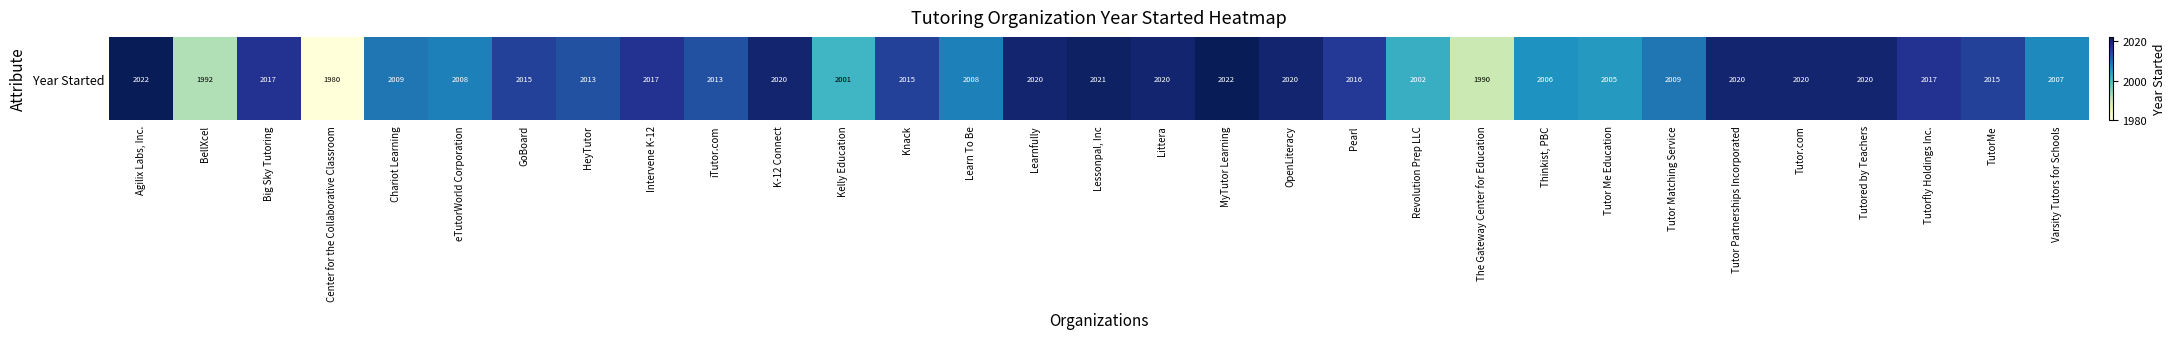

How many data points are above 2015?

14